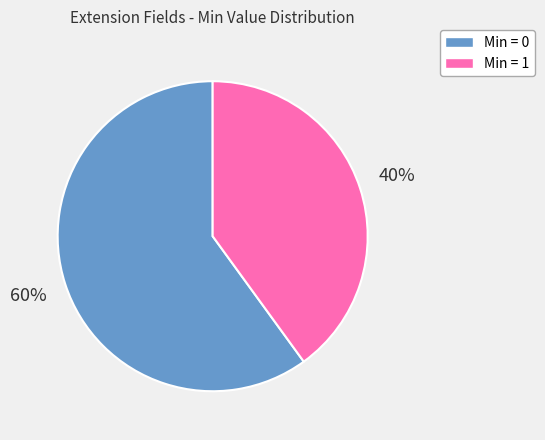

What percentage is the Min = 0 slice, to the nearest percent?

60%